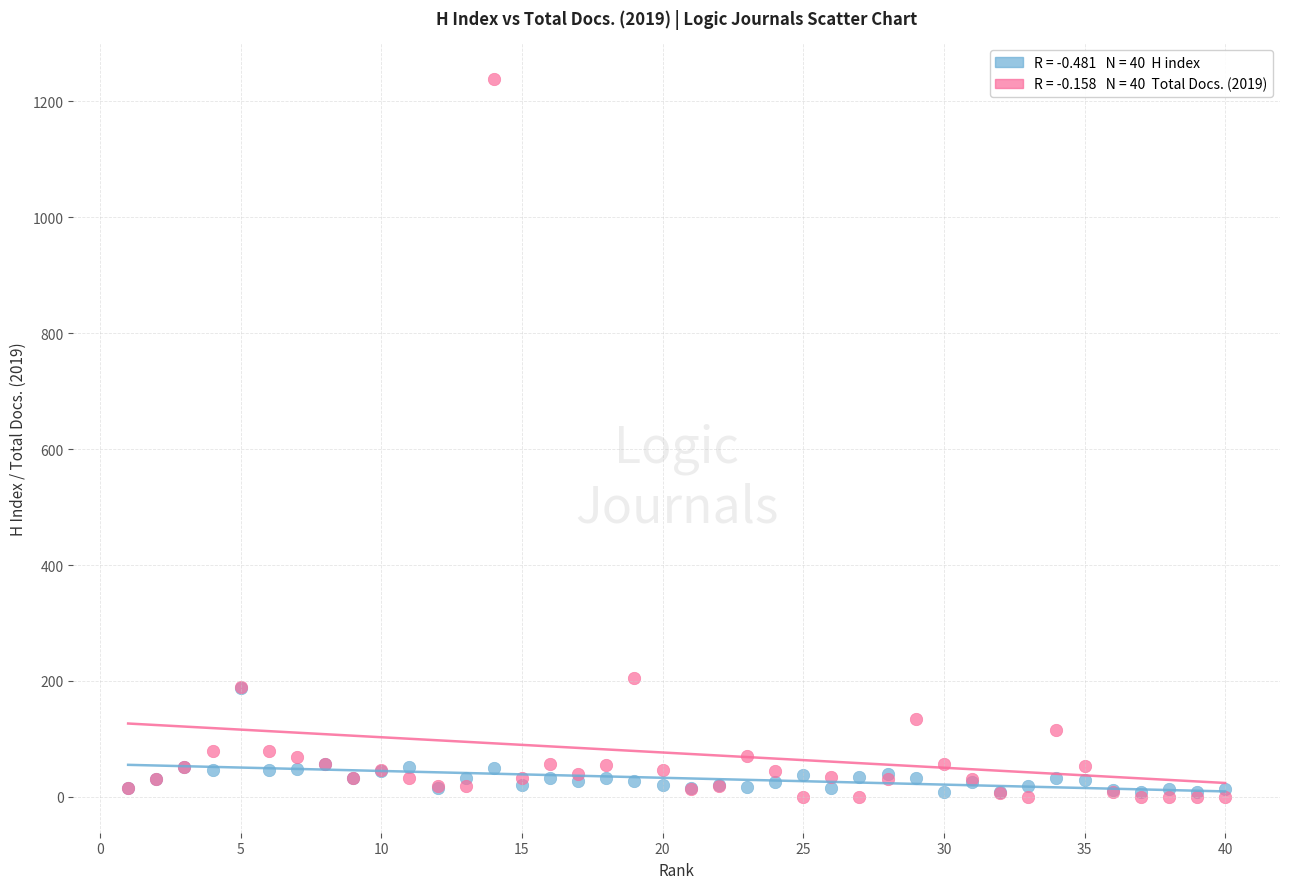

Across all series, what Y value is closest to 619?

205